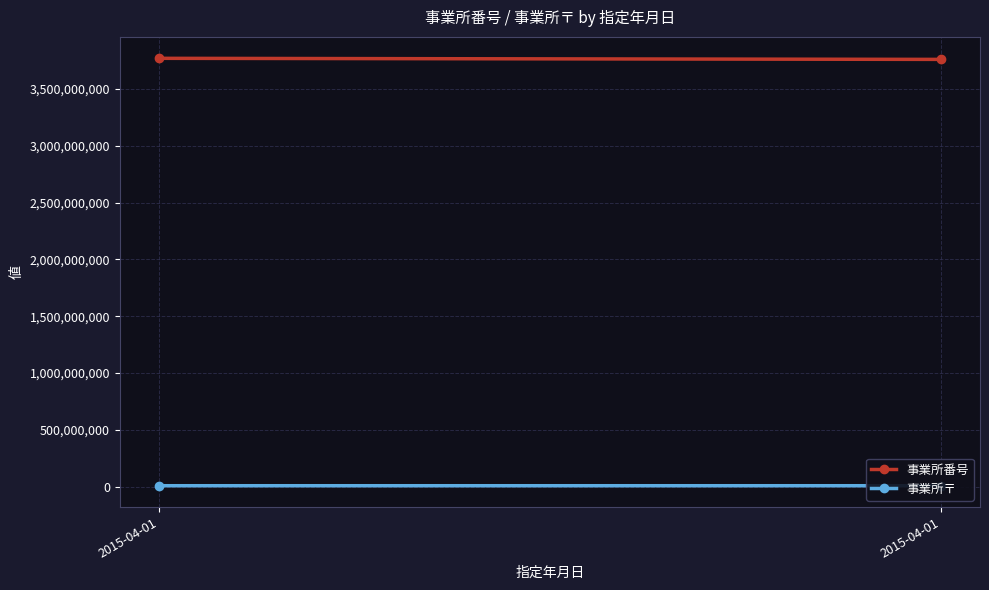

What is the sum of all 事業所番号 values?

7531191119